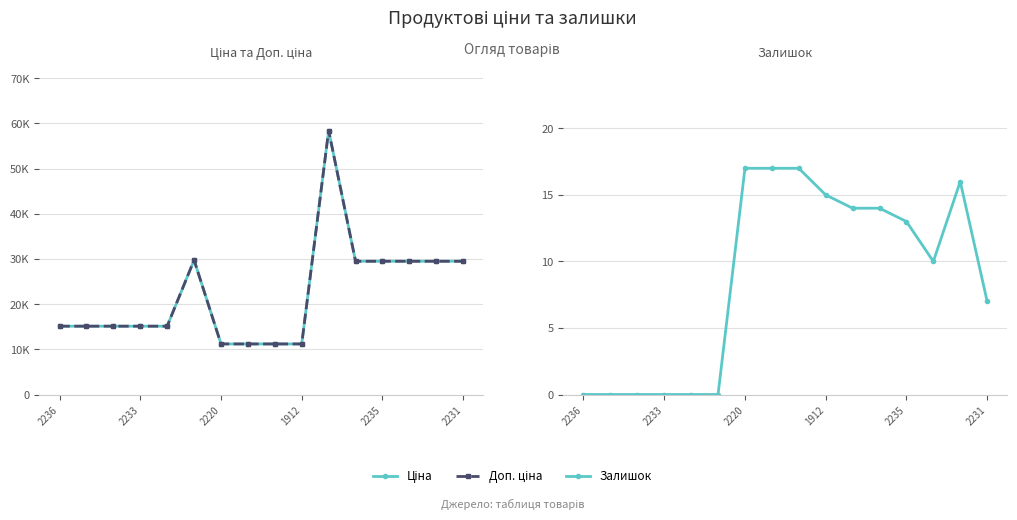

Count the number of categories in the chart.

16